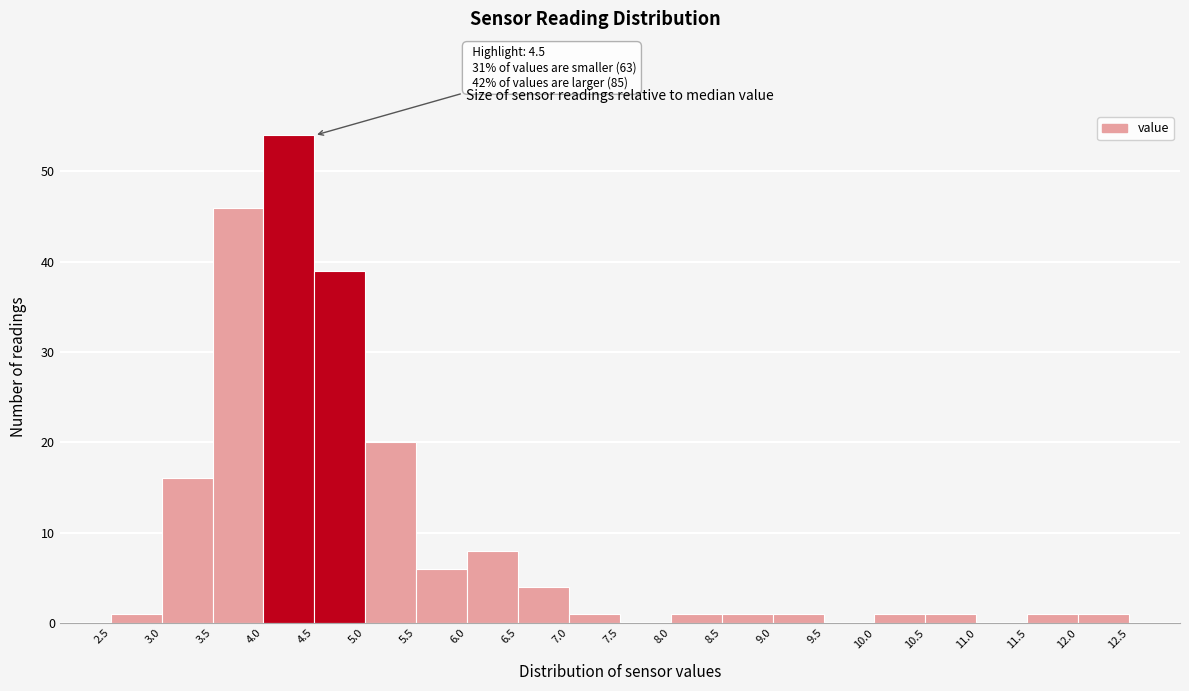

Over which range of the x-axis is the bar tallest?

4.0 to 4.5